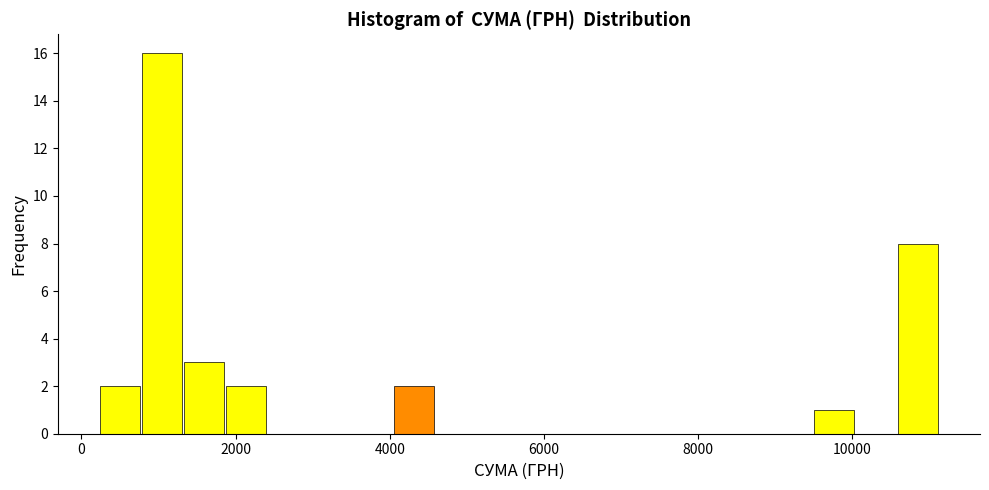

Read against the x-axis, roughly where is the centre of the tallest bar?

1000